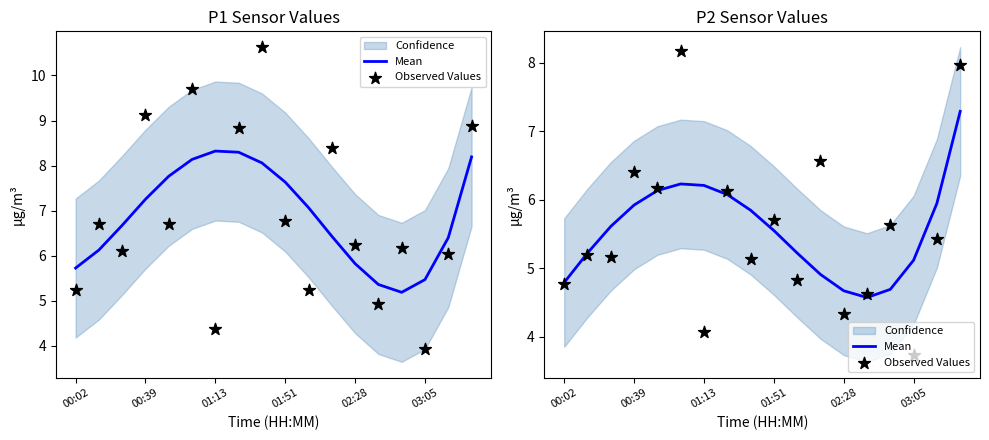

Is the value of Mean at 03:05 greater than the value of Observed Values at 01:13?

Yes